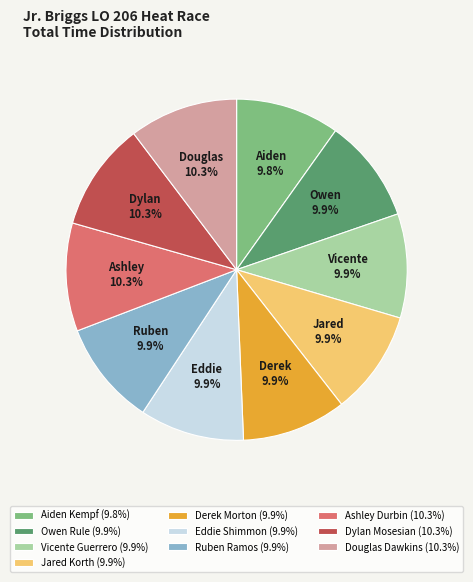

What is the ratio of the value at Vicente Guerrero (9.9%) to the value at Owen Rule (9.9%)?

1.0